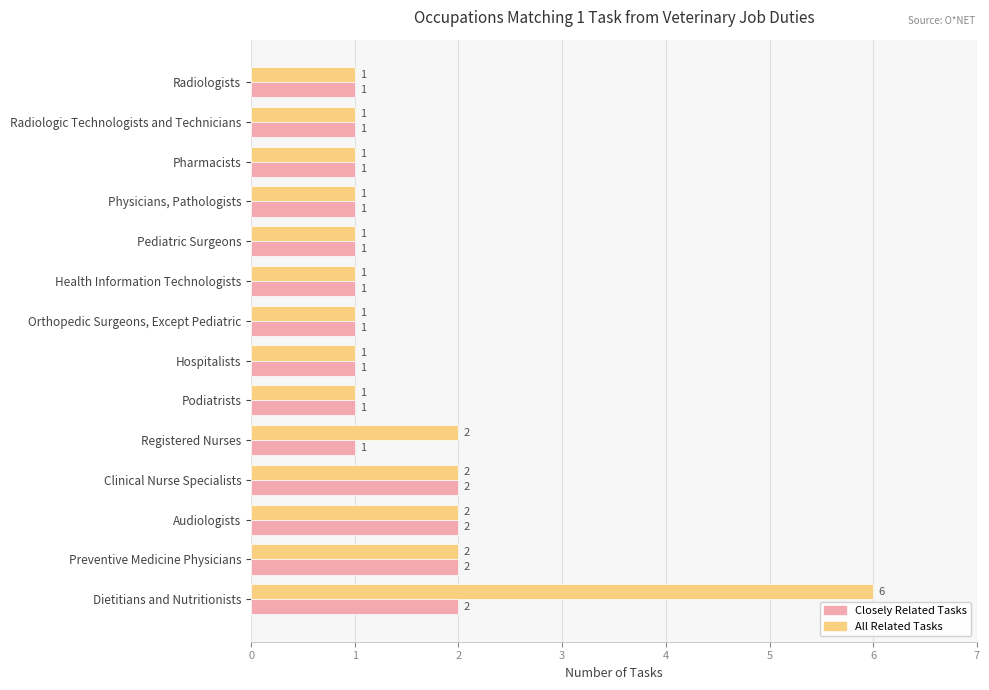

Which series has the largest total across all categories?

All Related Tasks